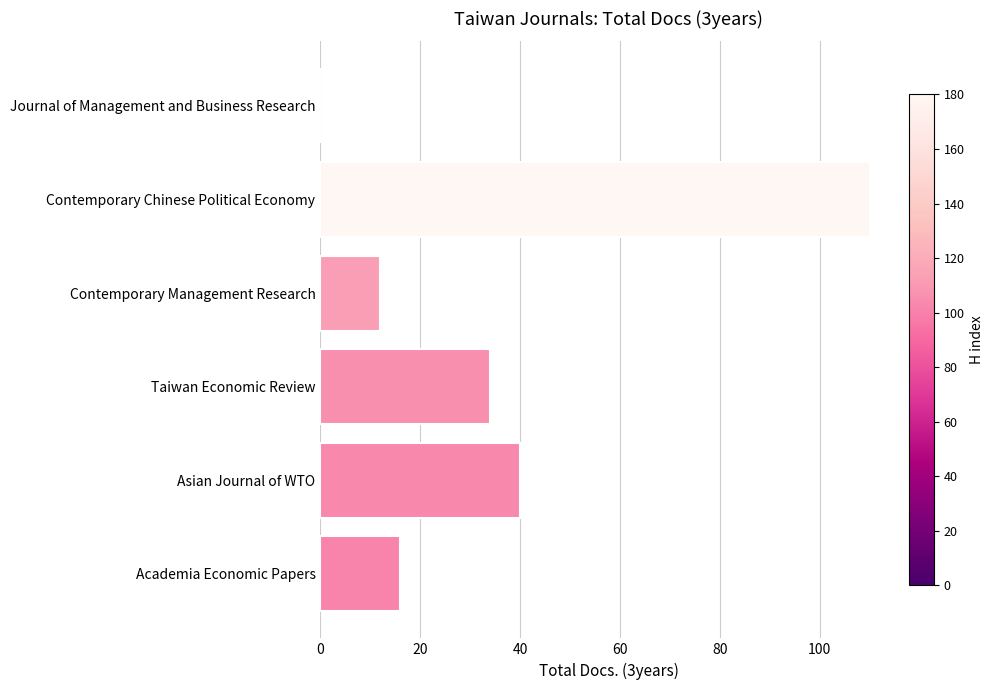

The chart shows a value of 28 at Academia Economic Papers. True or false?

False